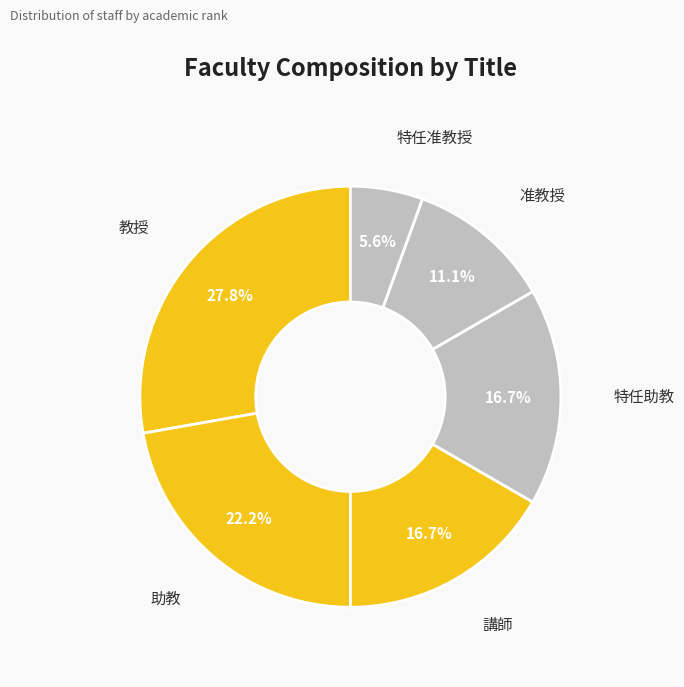

Which slice is the smallest?

特任准教授